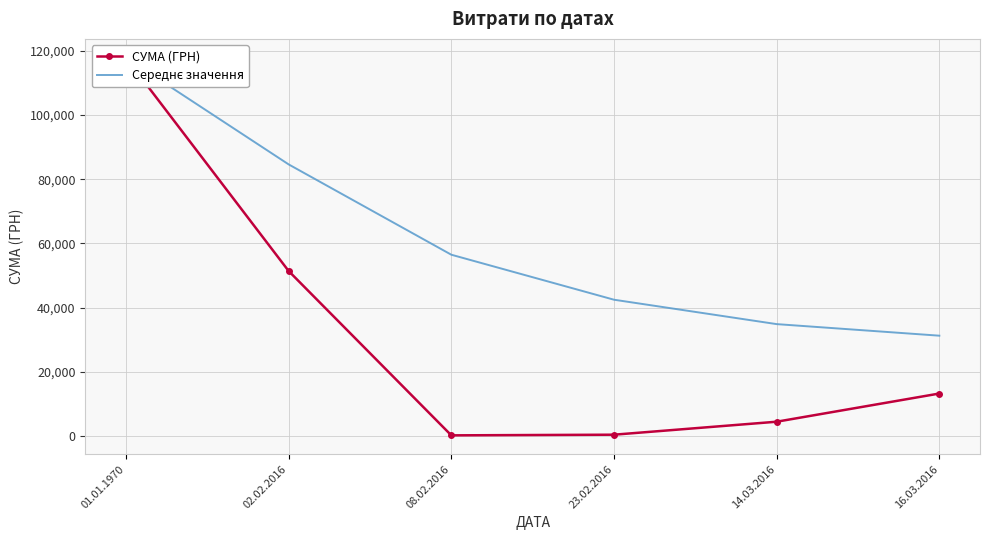

True or false: СУМА (ГРН) and Середнє значення intersect in this chart.

False